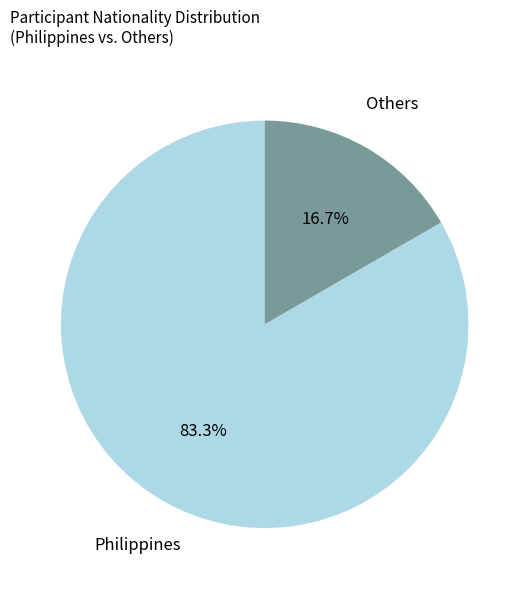

Combined, do Philippines and Others account for over 50%?

Yes